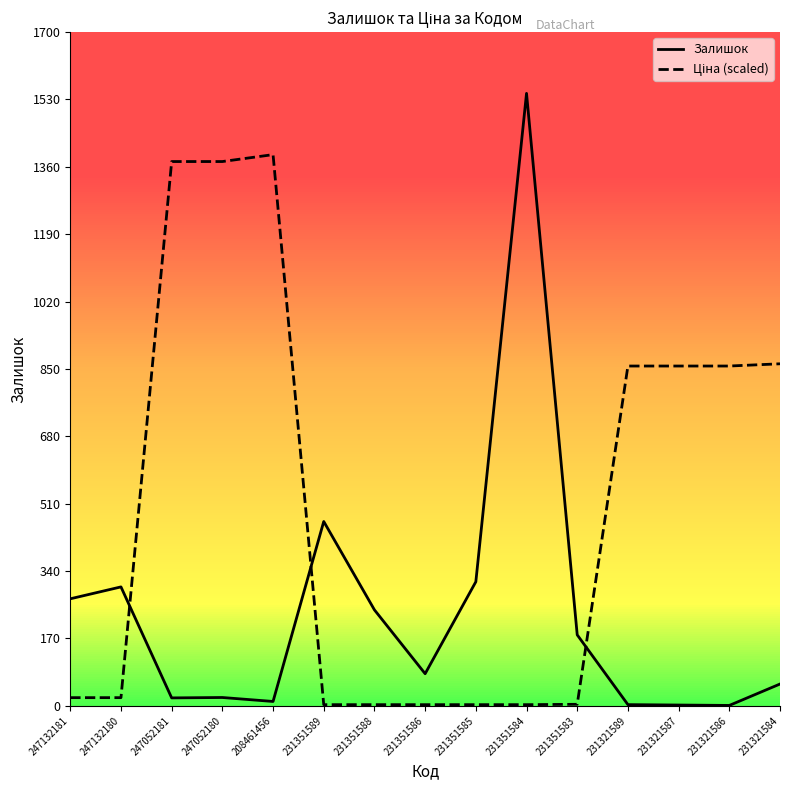

What is the greatest value displayed?

1545.0